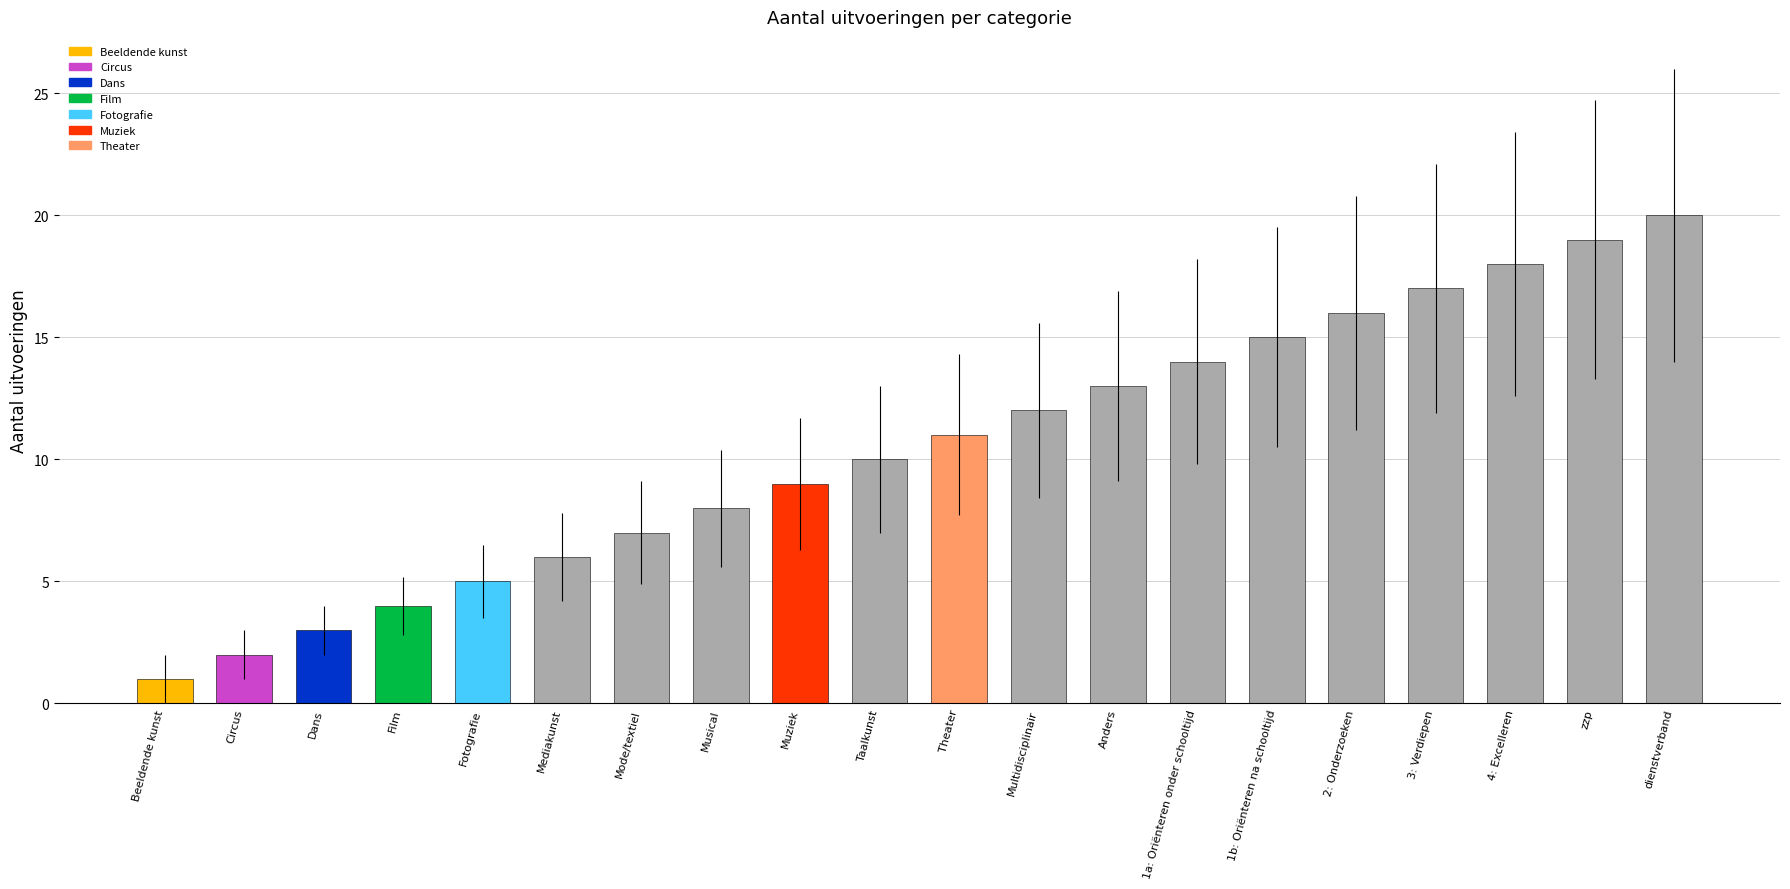

Which label corresponds to the largest value in the chart?

dienstverband